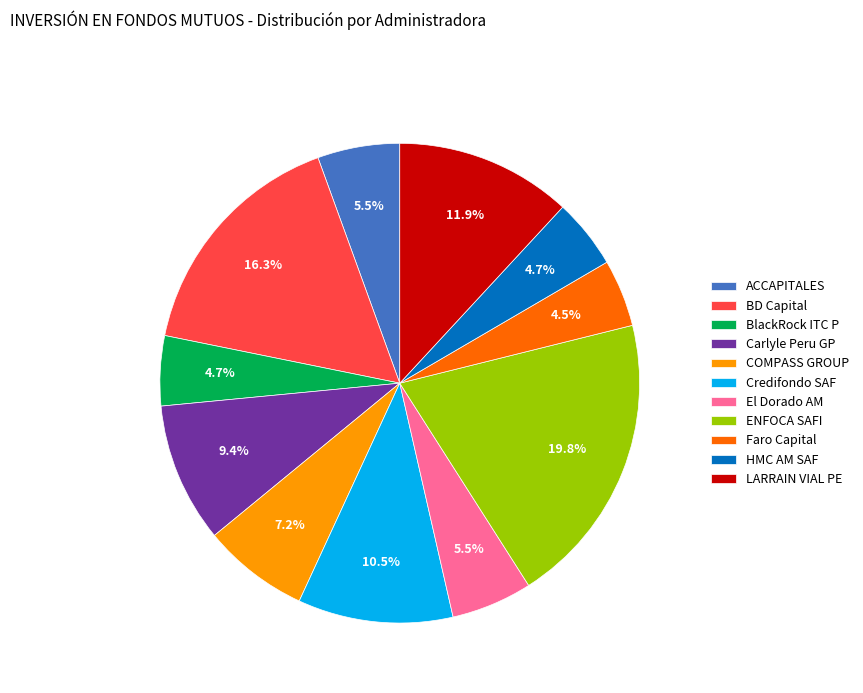

Does Carlyle Peru GP represent more than half of the total?

No